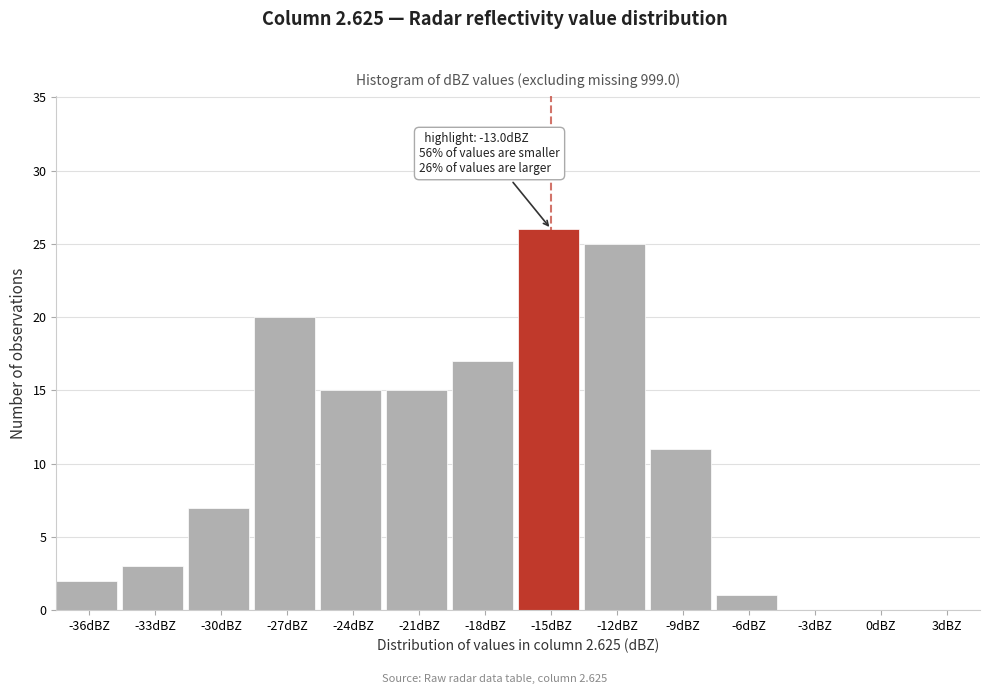

Reading left to right, transcribe all the data shown in this chart.

-36dBZ=2	-33dBZ=3	-30dBZ=7	-27dBZ=20	-24dBZ=15	-21dBZ=15	-18dBZ=17	-15dBZ=26	-12dBZ=25	-9dBZ=11	-6dBZ=1	-3dBZ=0	0dBZ=0	3dBZ=0